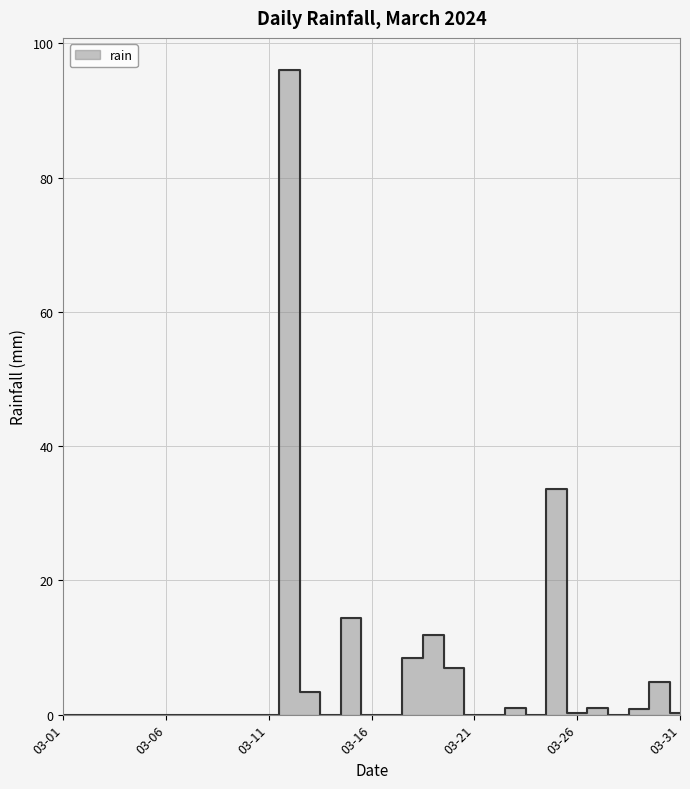

Rank the categories by value from lowest to highest.

2024-03-01, 2024-03-02, 2024-03-03, 2024-03-04, 2024-03-05, 2024-03-06, 2024-03-07, 2024-03-08, 2024-03-09, 2024-03-10, 2024-03-11, 2024-03-14, 2024-03-16, 2024-03-17, 2024-03-21, 2024-03-22, 2024-03-24, 2024-03-28, 2024-03-26, 2024-03-31, 2024-03-29, 2024-03-23, 2024-03-27, 2024-03-13, 2024-03-30, 2024-03-20, 2024-03-18, 2024-03-19, 2024-03-15, 2024-03-25, 2024-03-12